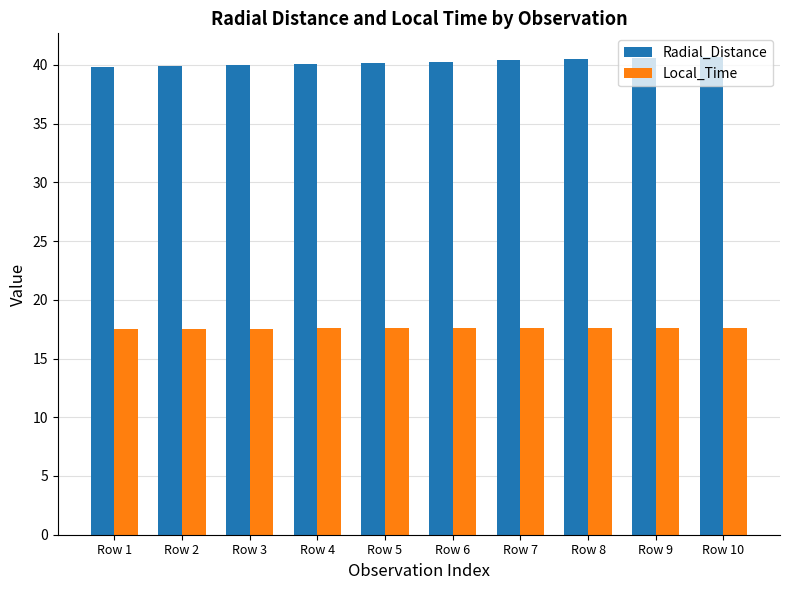

Rank the series at Row 4 from lowest to highest value.

Local_Time, Radial_Distance